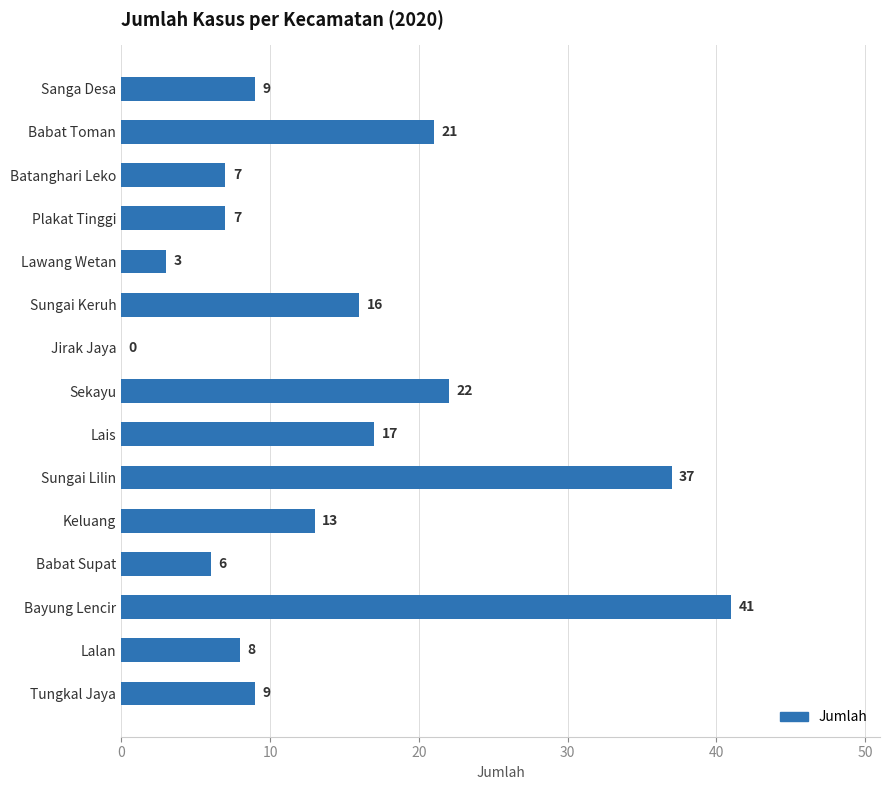

What is the sum of all values?

216